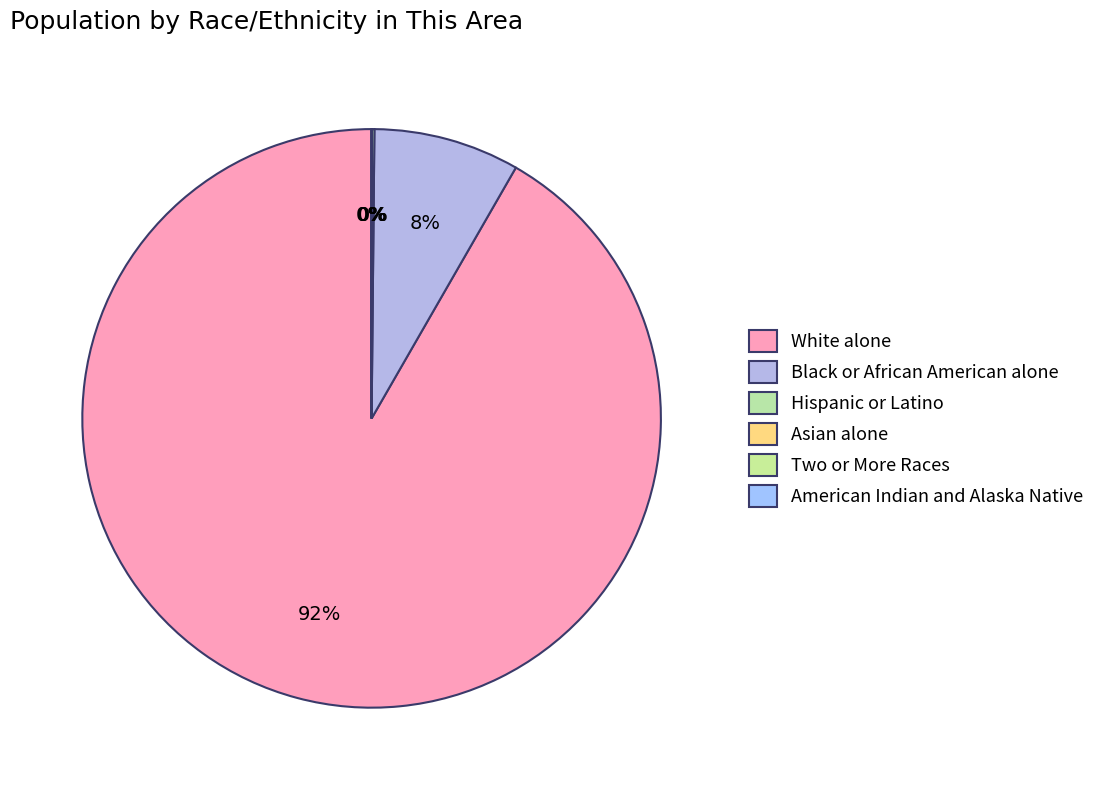

What percentage do American Indian and Alaska Native and Hispanic or Latino together represent?

0.1%